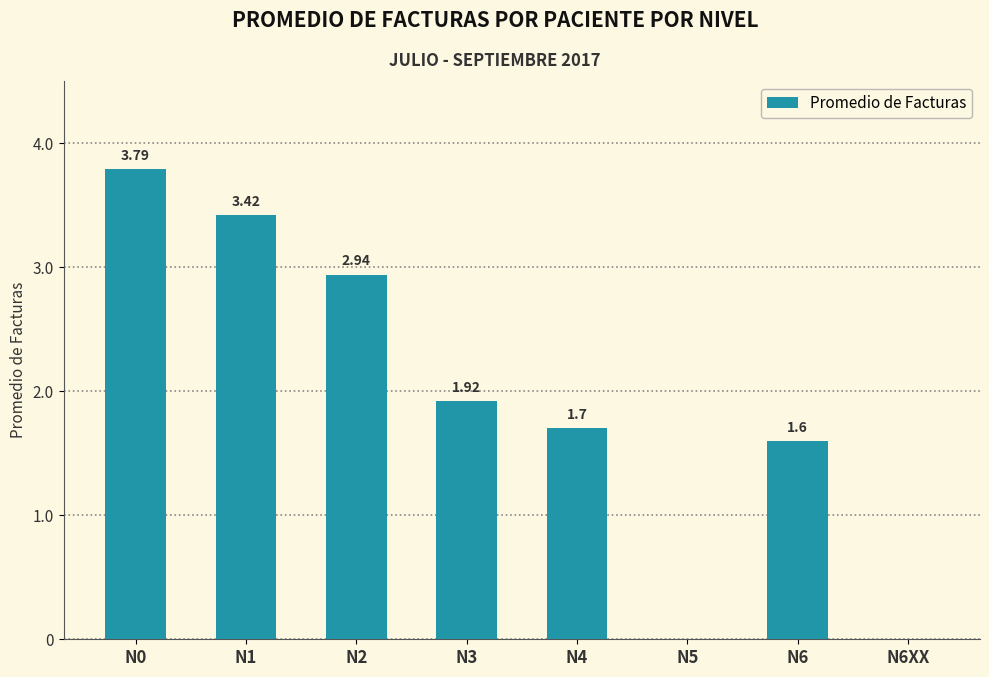

Does the chart contain stacked bars?

No